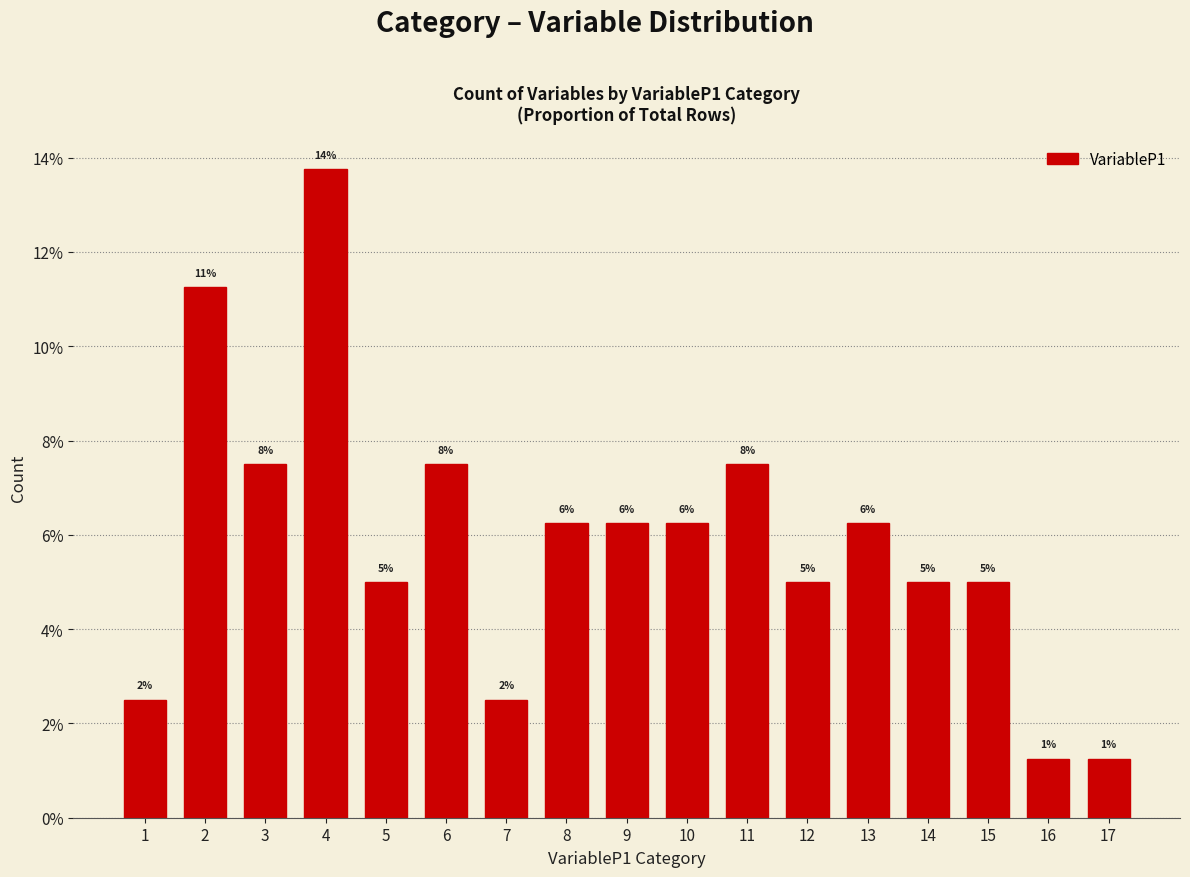

Are the bars horizontal?

No